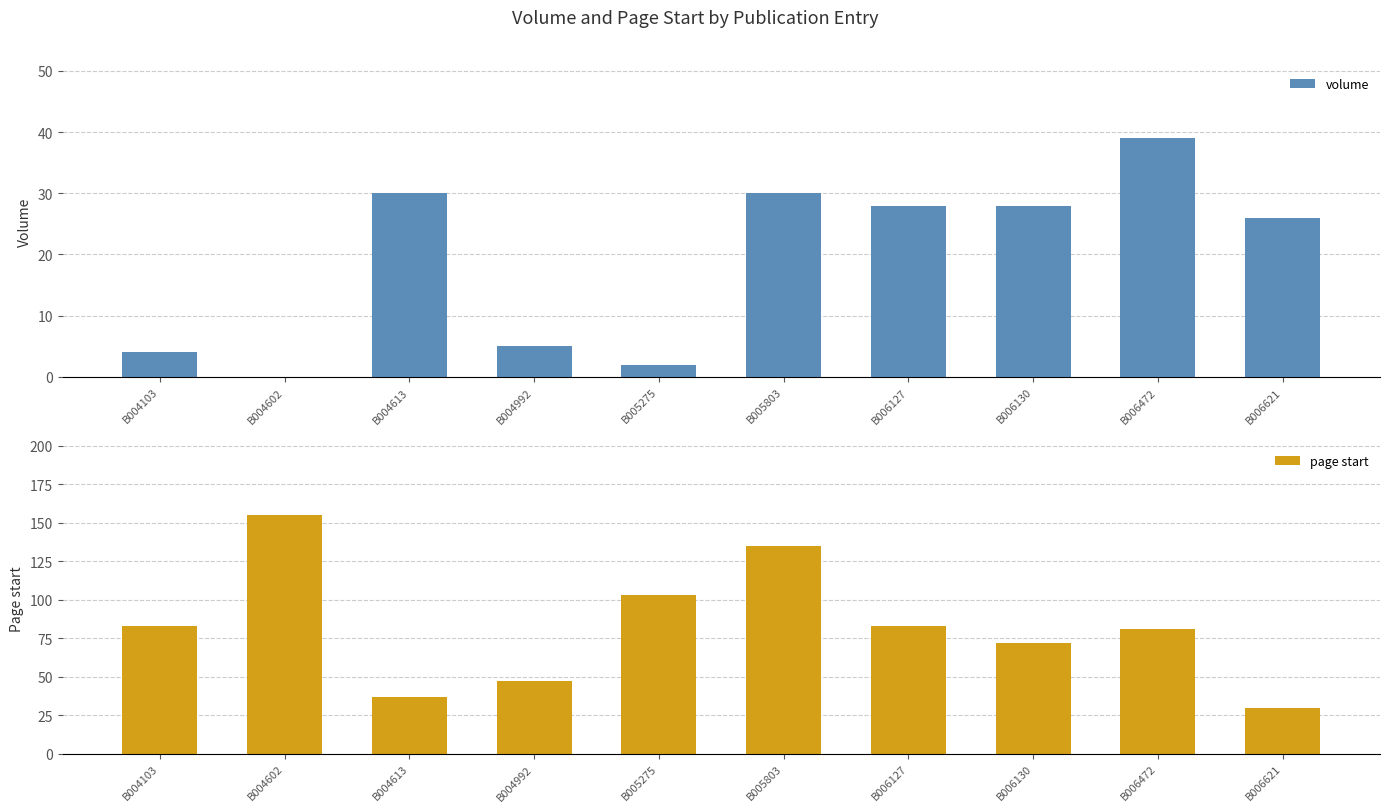

List the series in order of their overall mean, highest first.

page start, volume